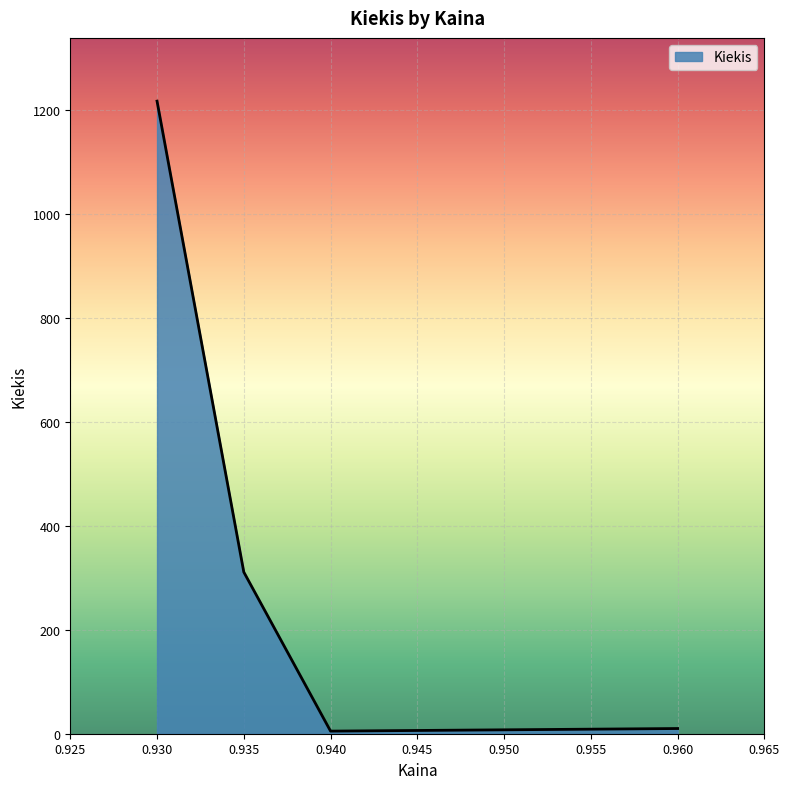

True or false: there are more than 2 points higher than both neighbors.

False